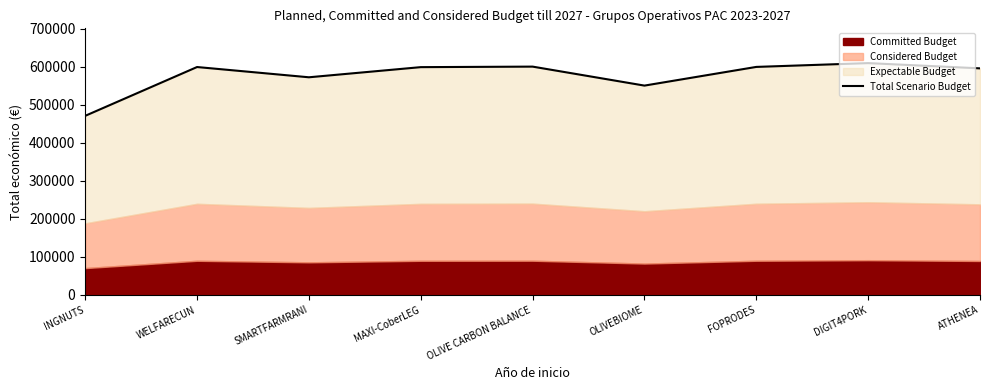

Which category has the highest value across all series?

DIGIT4PORK